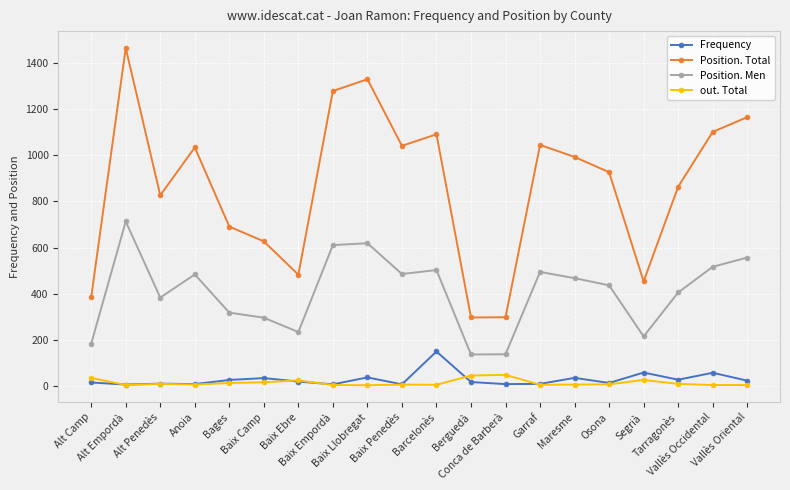

What is the total value across all series at Anoia?

1535